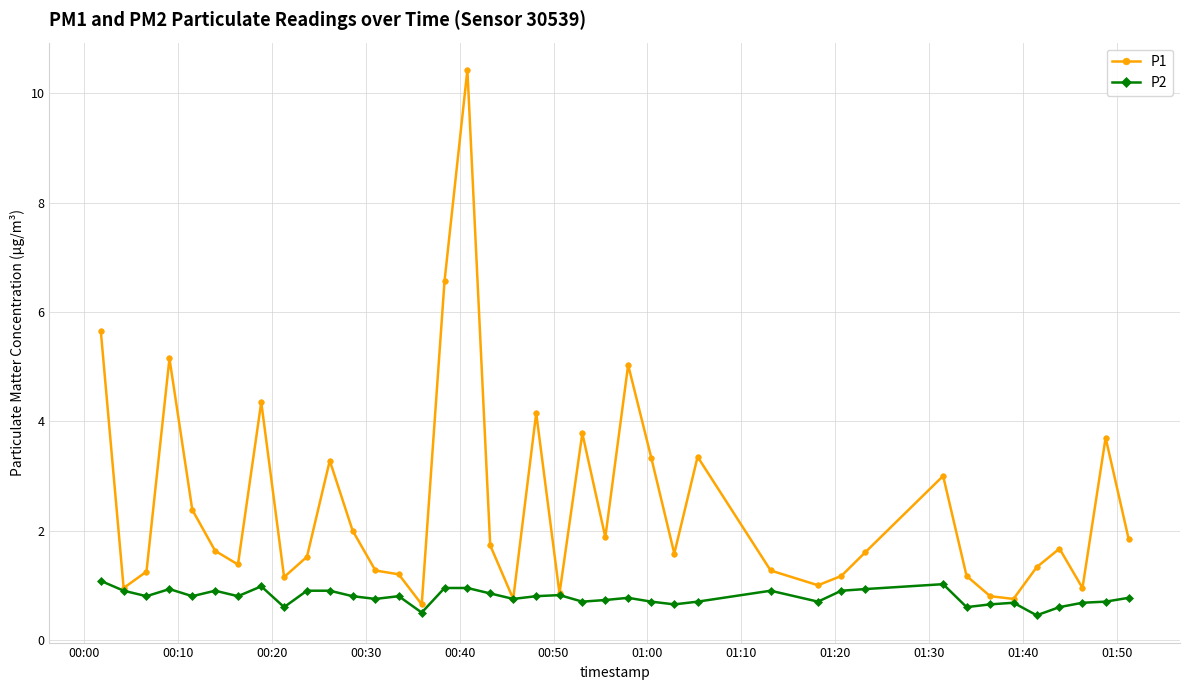

Rank the series by their maximum value, from highest to lowest.

P1, P2